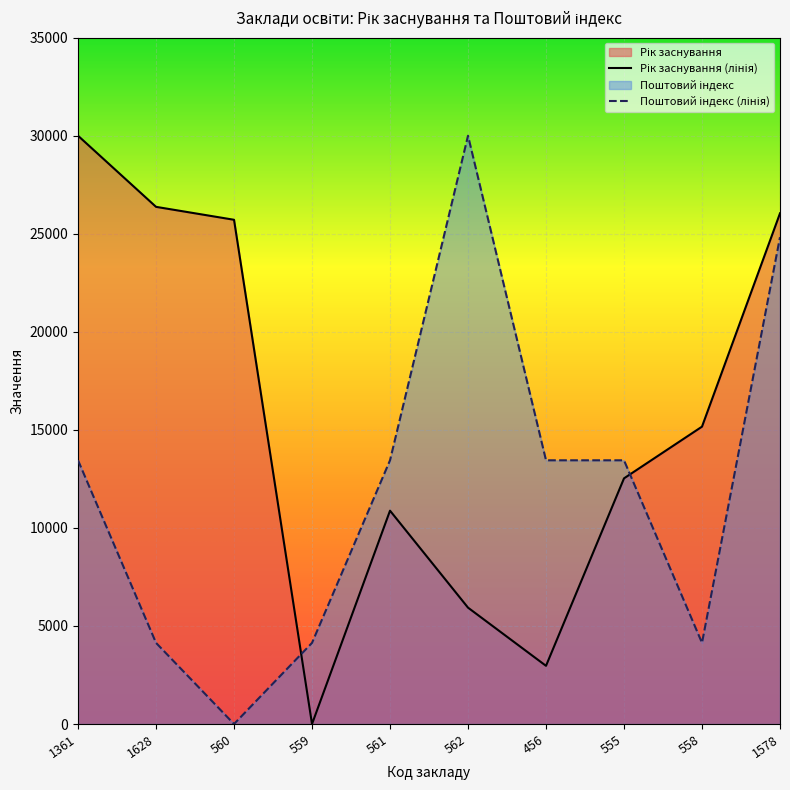

The Поштовий індекс (юридична) series shows 14268.7 at 562. True or false?

False